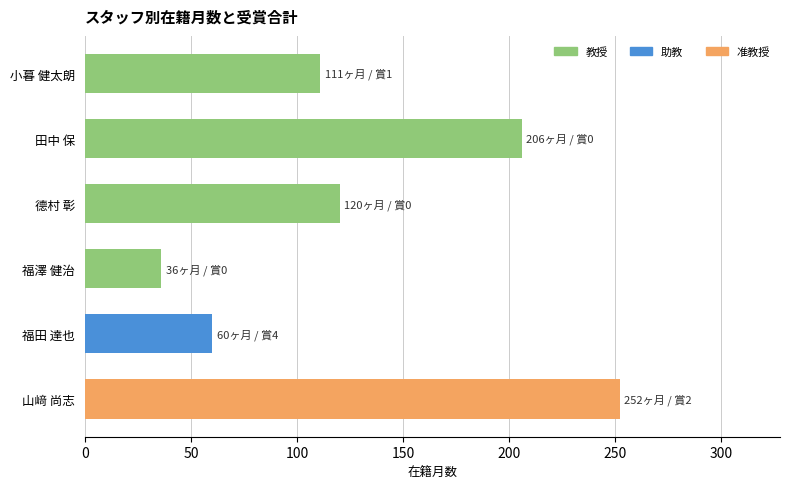

What is the value of the 1st bar from the top?

111